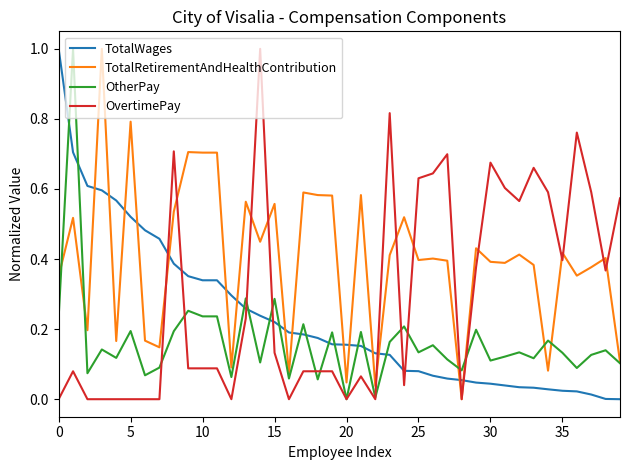

What is the greatest value displayed?

1.0